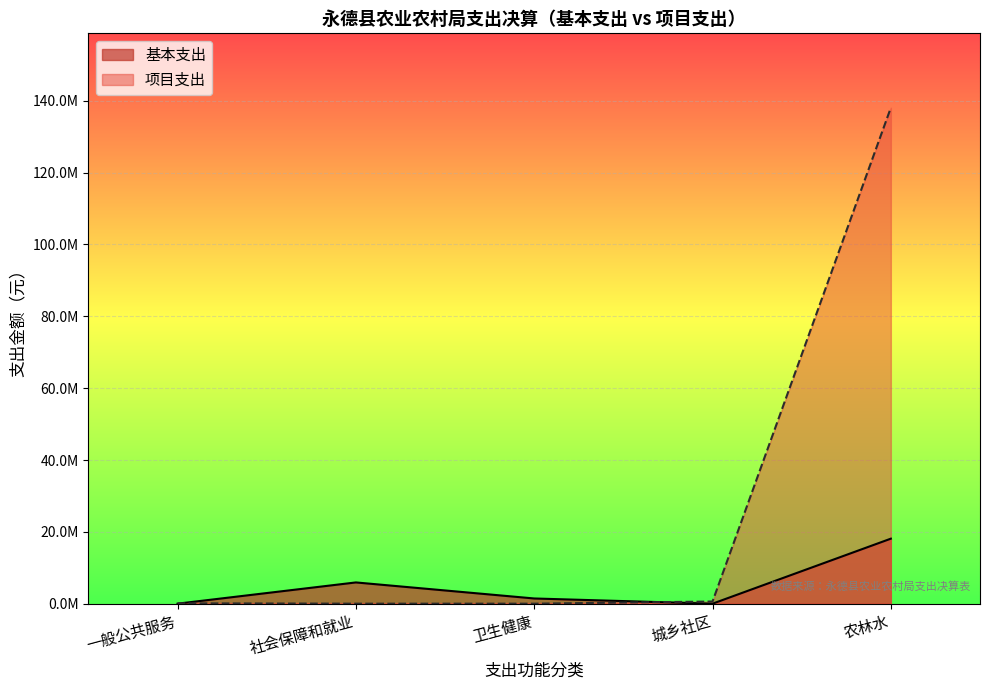

True or false: 项目支出 has a value of 71044031.0 at 卫生健康支出.

False